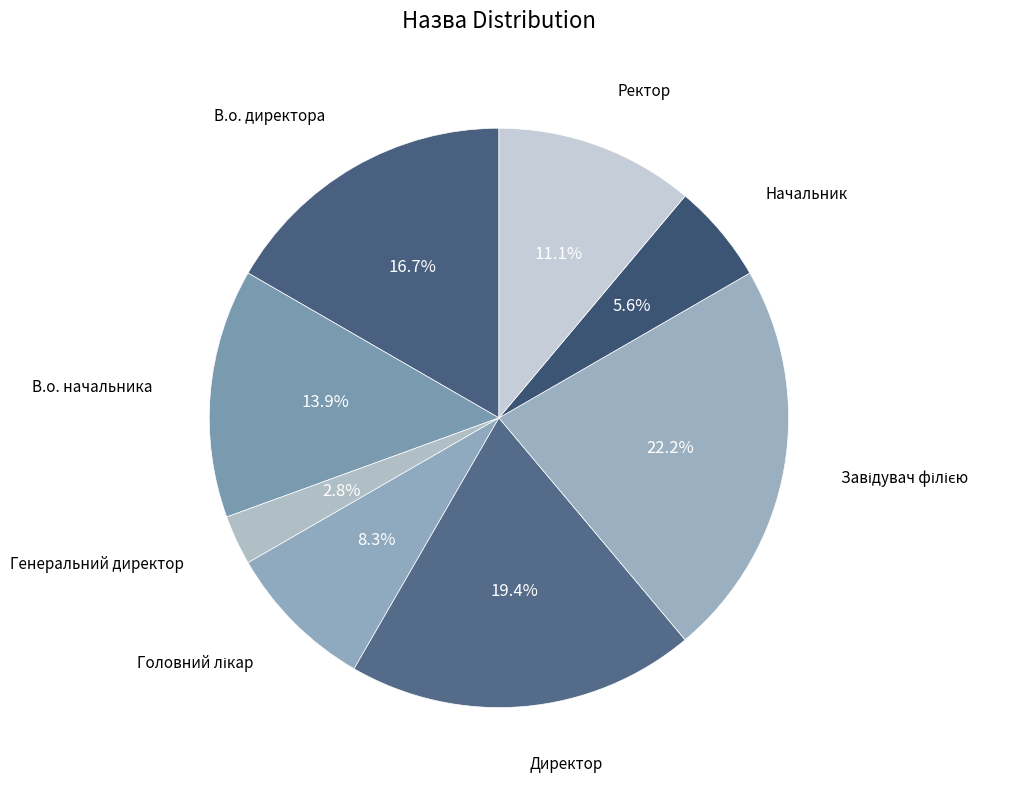

How many segments does this pie chart have?

8